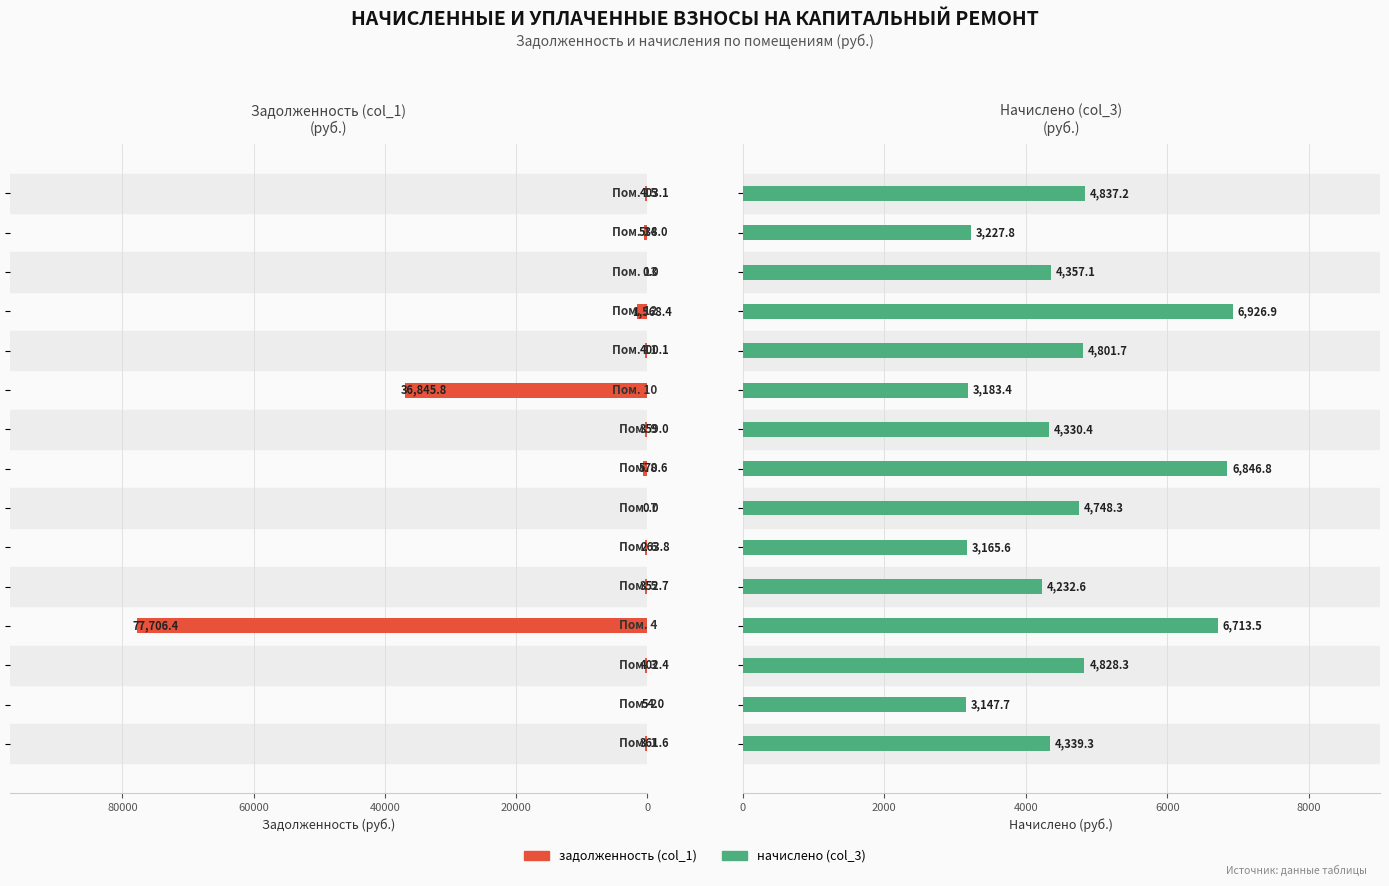

Reading left to right, list all the values displayed in this chart.

задолженность (col_1): 361.6	54.0	402.4	77706.4	352.7	263.8	0.0	570.6	359.0	36845.8	400.1	1568.4	0.0	538.0	403.1
начислено (col_3): 4339.3	3147.7	4828.3	6713.5	4232.6	3165.6	4748.3	6846.8	4330.4	3183.4	4801.7	6926.9	4357.1	3227.8	4837.2